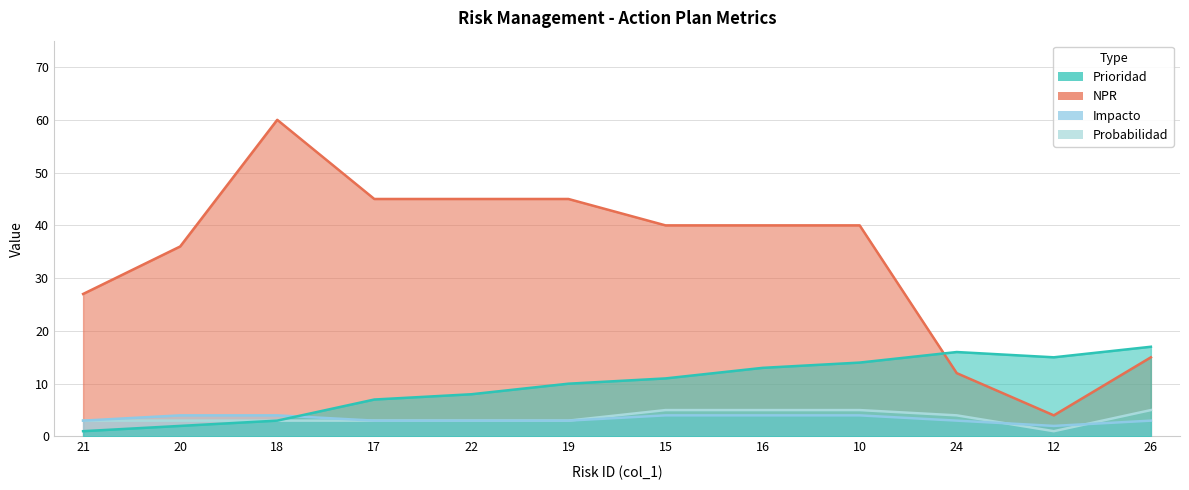

Reading right to left, extract all data points from this chart.

Prioridad: 17	15	16	14	13	11	10	8	7	3	2	1
NPR: 15	4	12	40	40	40	45	45	45	60	36	27
Impacto: 3	2	3	4	4	4	3	3	3	4	4	3
Probabilidad: 5	1	4	5	5	5	3	3	3	3	3	3